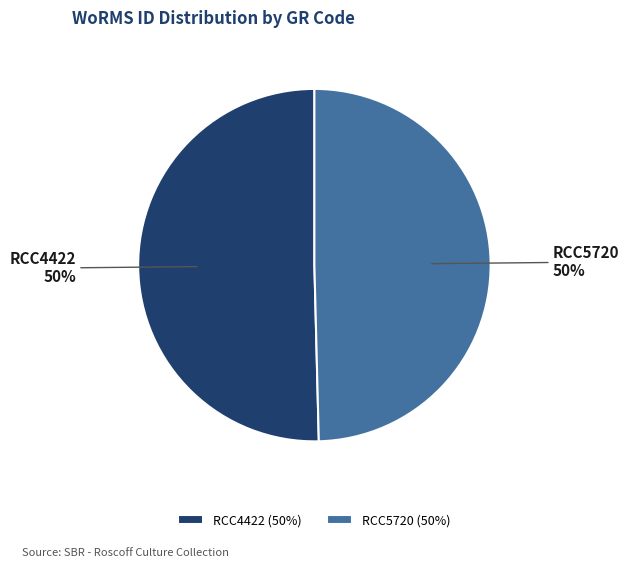

The RCC5720 slice represents 50% of the pie. True or false?

True